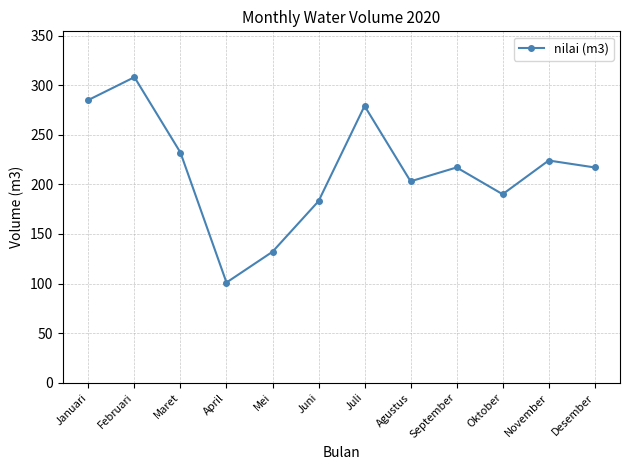

At which category does the data reach its first local valley?

April